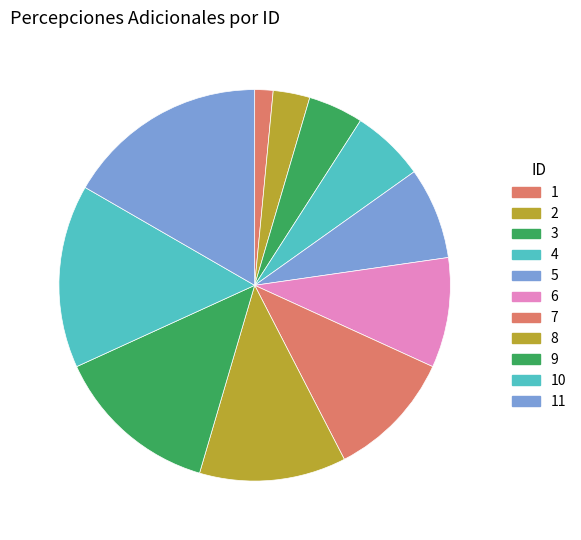

Is it true that 6 is 21% of the pie?

False